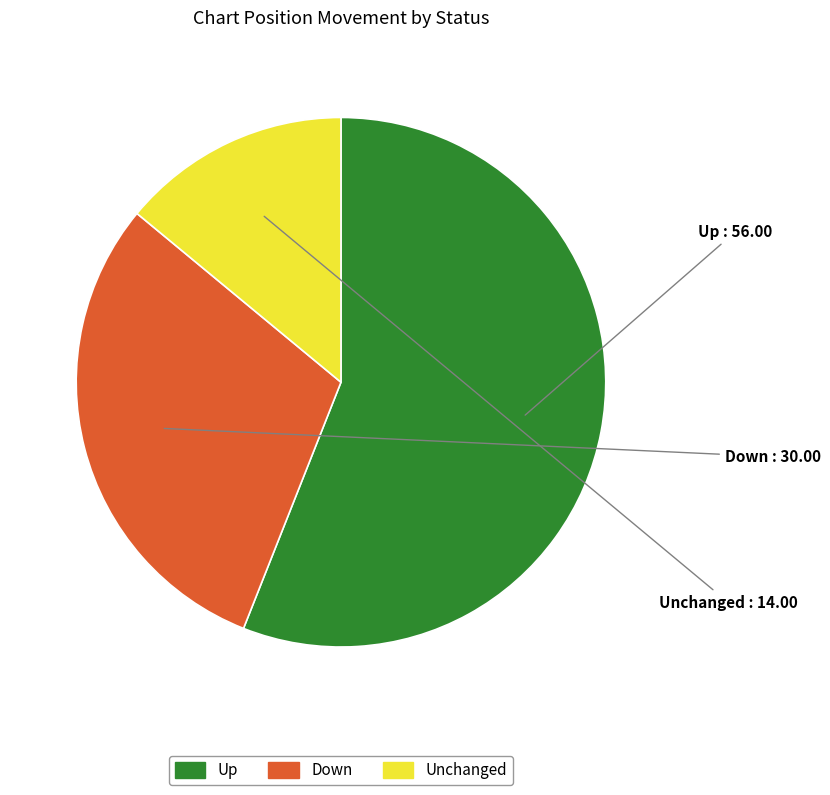

Is there any slice that represents more than half of the pie?

Yes